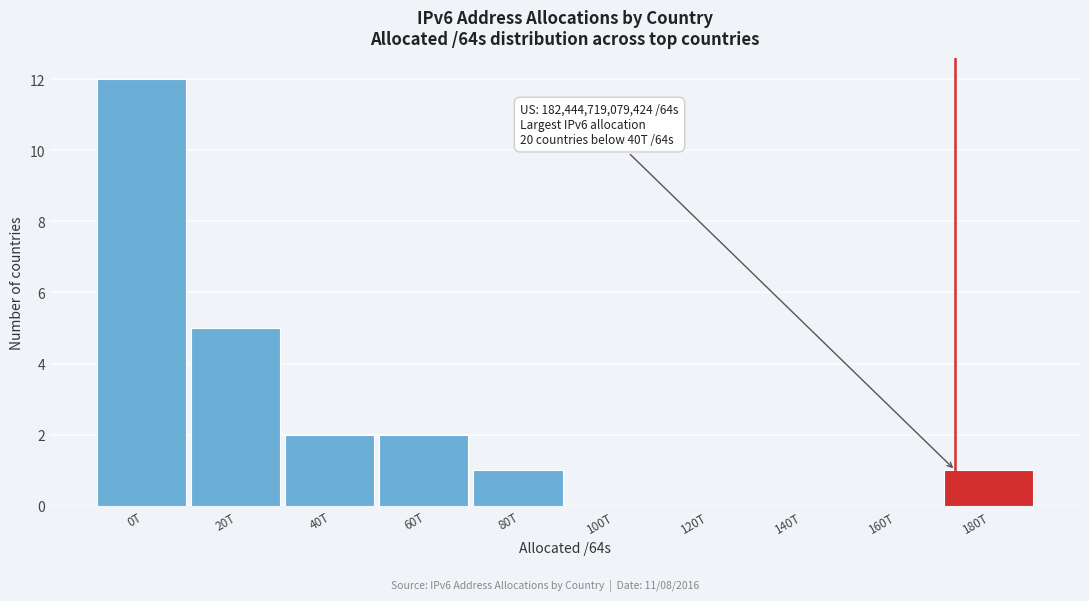

Reading left to right, extract all data points from this chart.

0T=12	20T=5	40T=2	60T=2	80T=1	100T=0	120T=0	140T=0	160T=0	180T=1